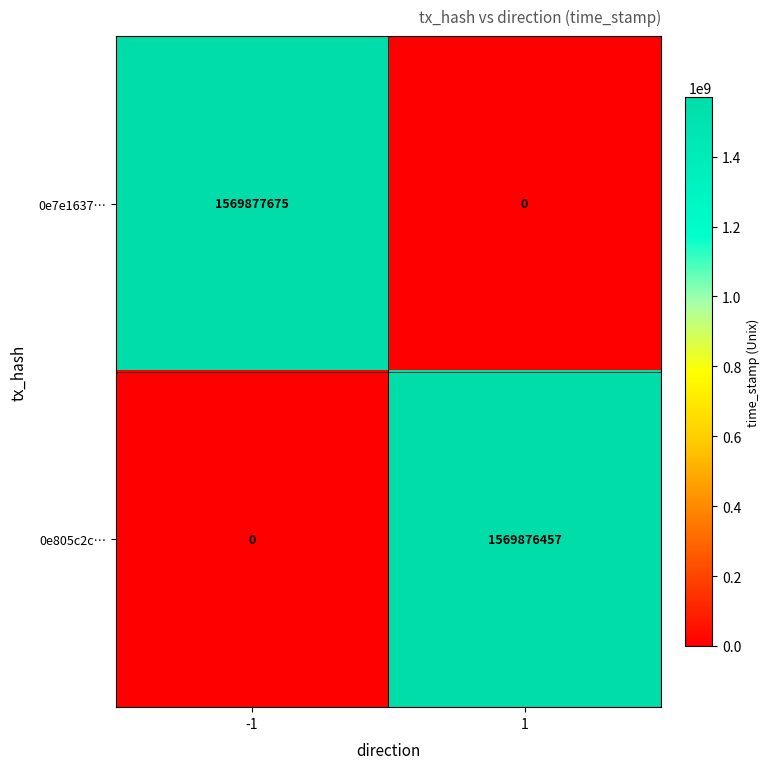

The value of 0e805c2c… at -1 is 941013047. True or false?

False